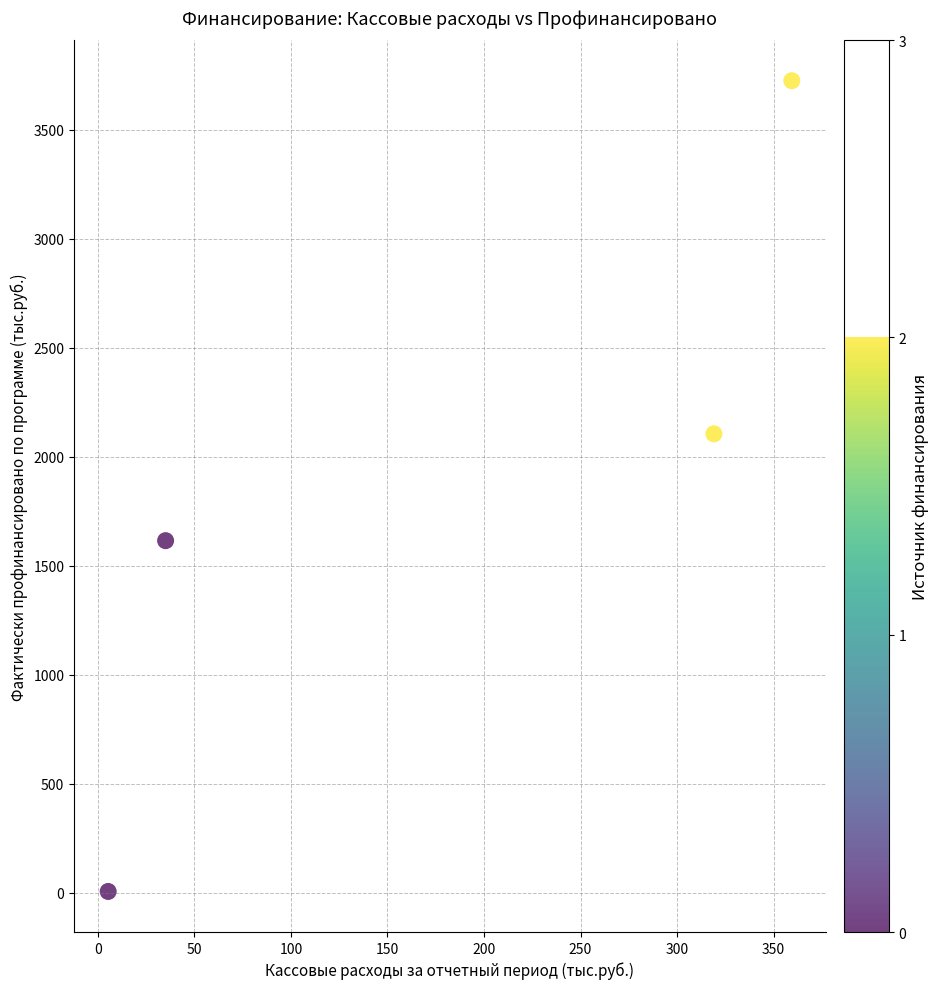

What is the range of X values (max minus min)?

354.1